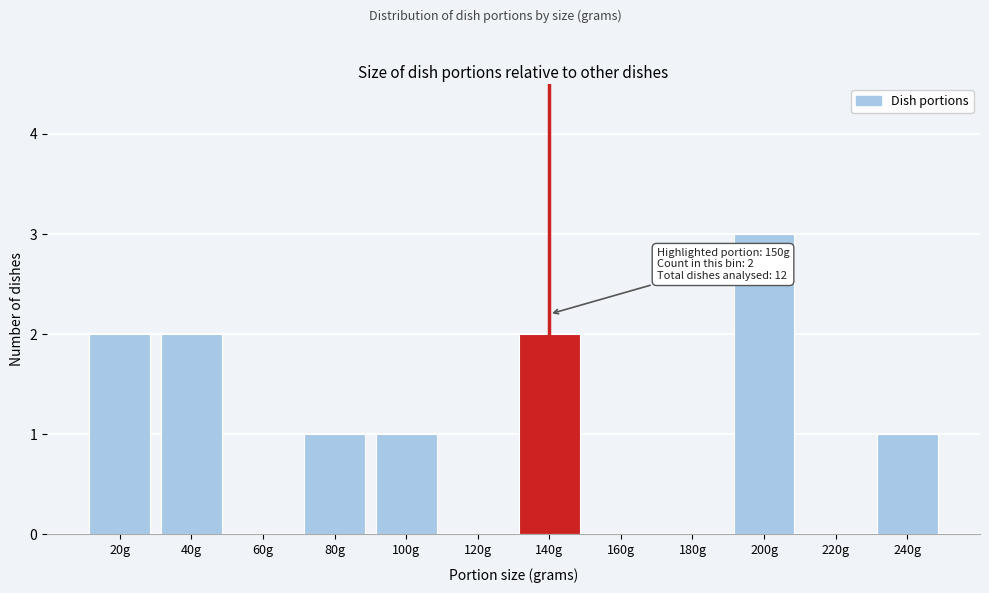

Reading right to left, transcribe all the data shown in this chart.

240g=1	220g=0	200g=3	180g=0	160g=0	140g=2	120g=0	100g=1	80g=1	60g=0	40g=2	20g=2